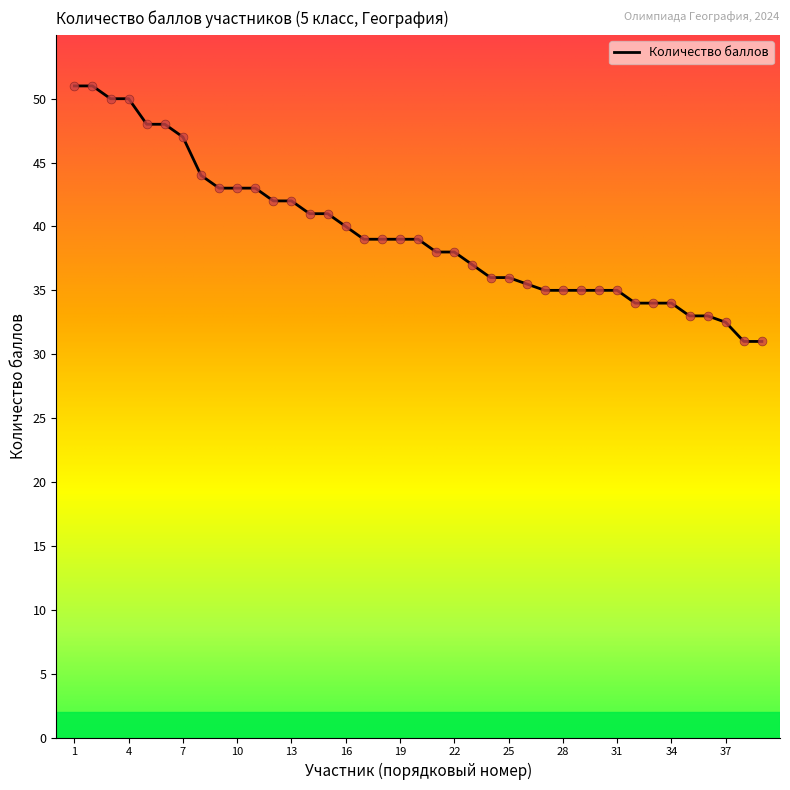

What is the difference between the maximum and minimum values?

20.0